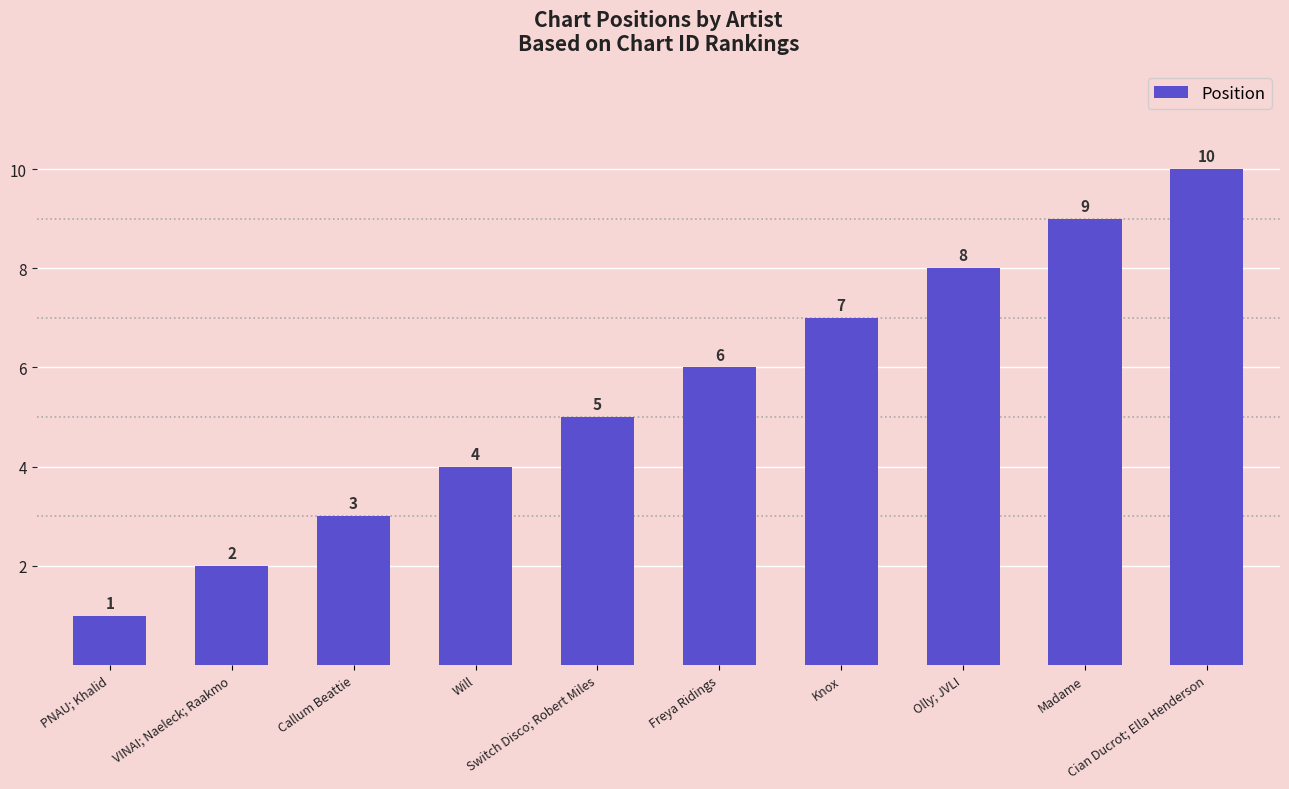

How many data points does each series have?

10